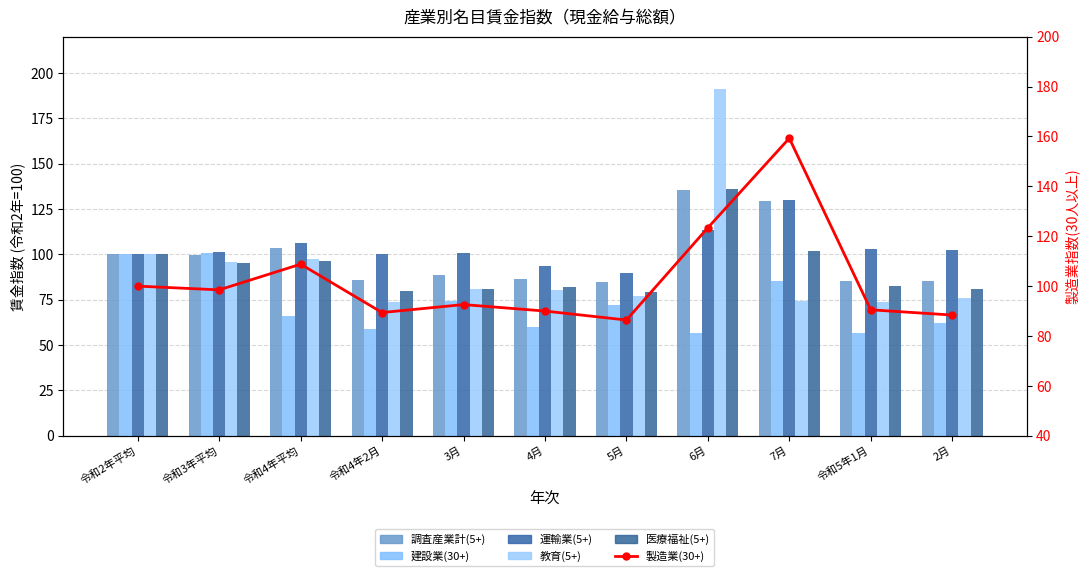

What is the difference between the highest and lowest values at 5月?

17.6